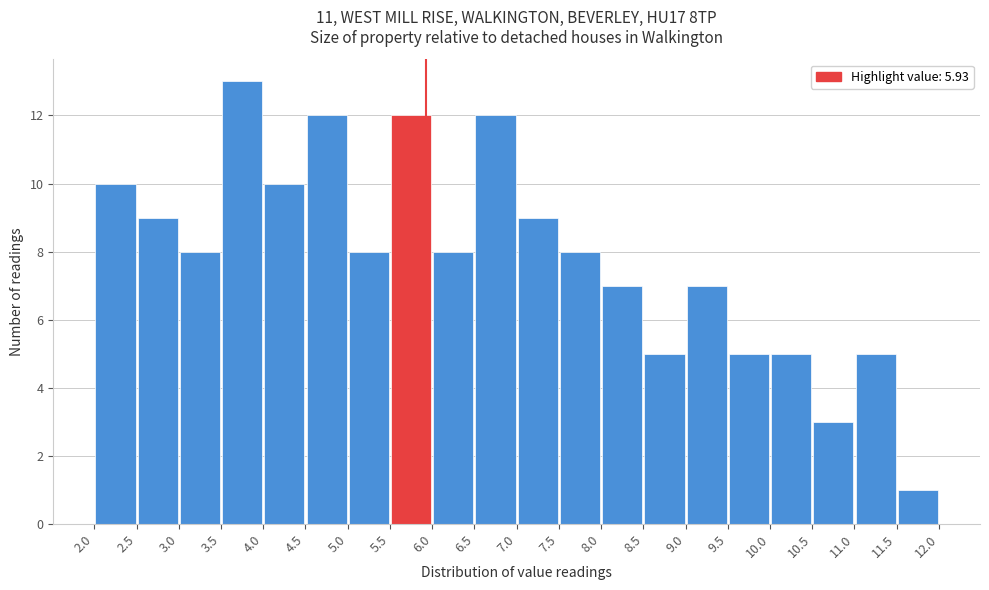

What is the height of the bar covering 8.5 to 9.0 on the x-axis? The values are not printed on the chart, so give them approximately, as read against the axis.

5